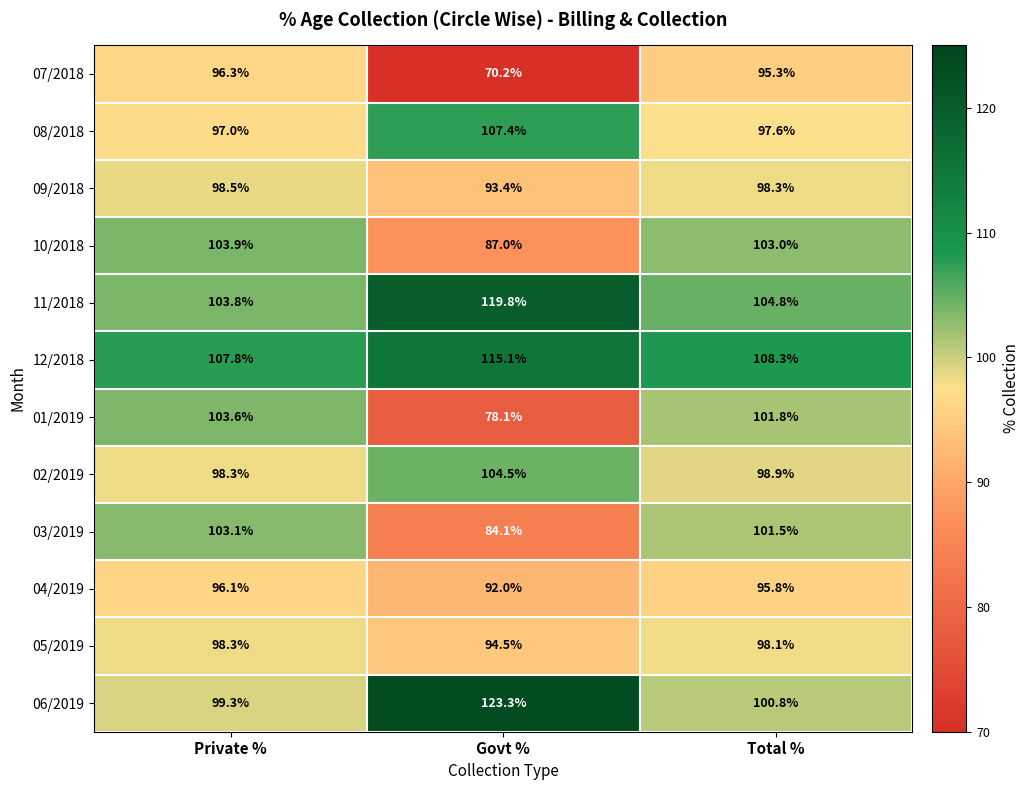

Which label corresponds to the smallest value in the chart?

Govt %